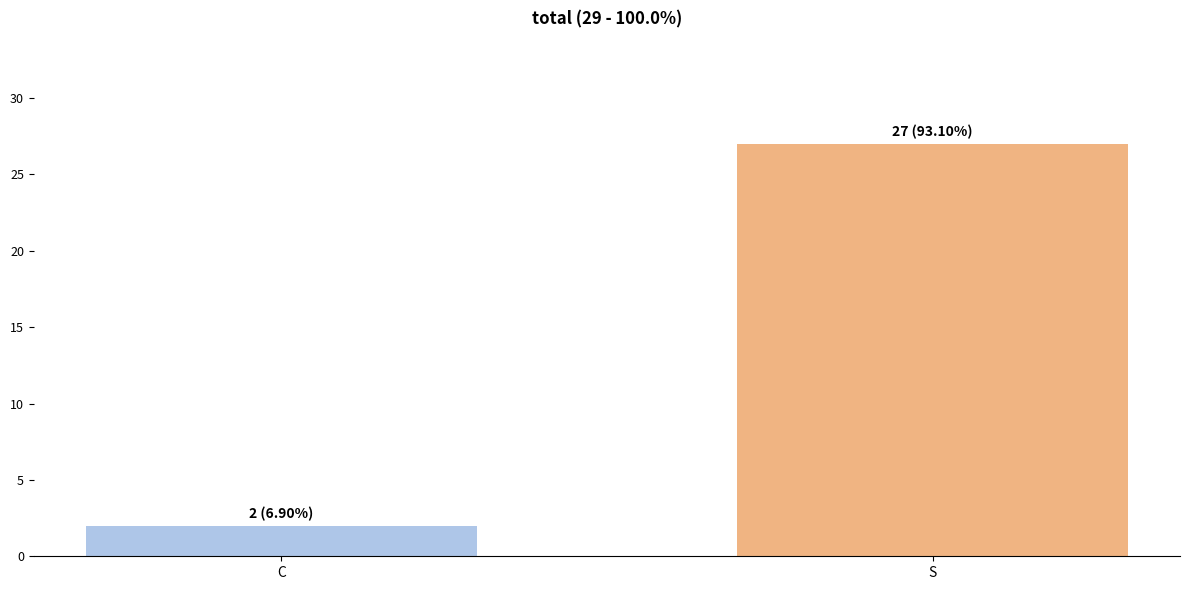

Rank the categories by value from highest to lowest.

S, C